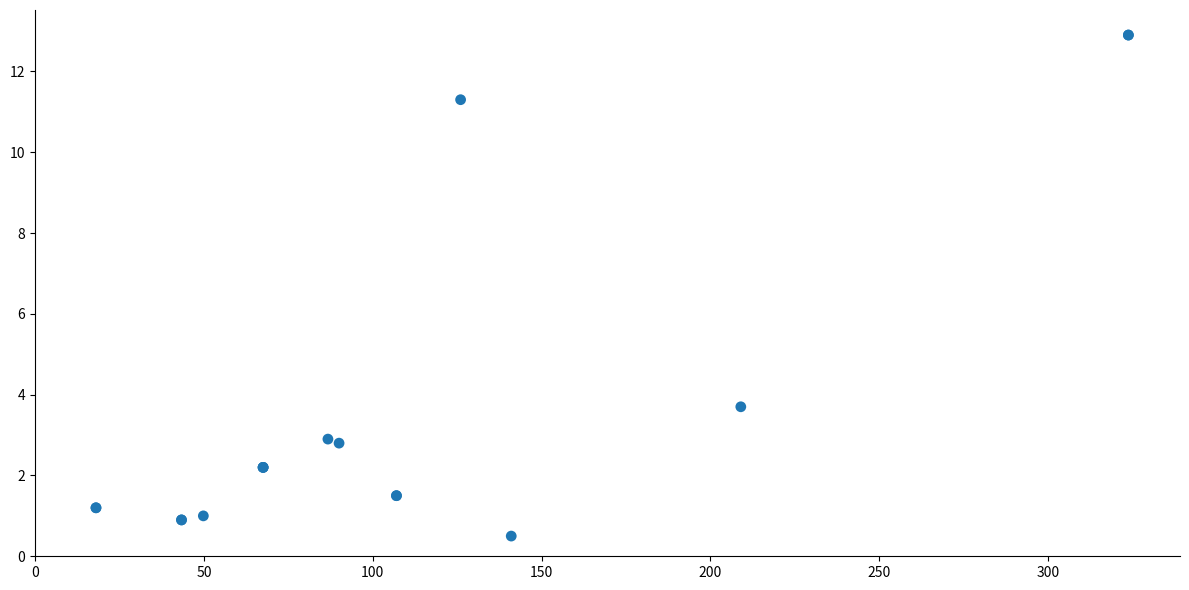

What Y value in the scatter plot is closest to 6?

3.7